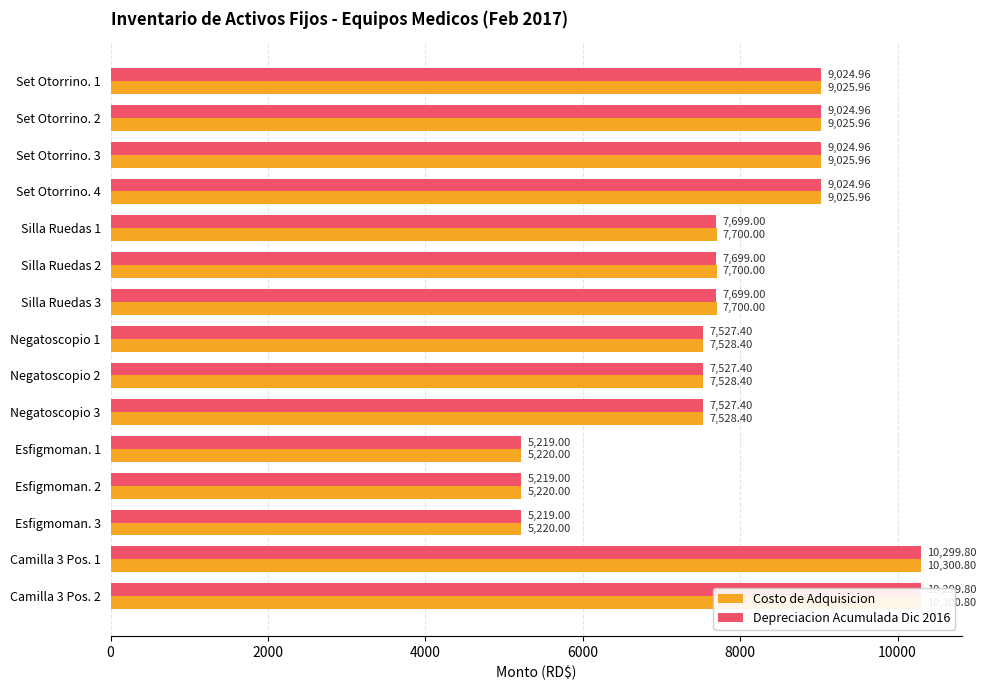

Rank the series by their maximum value, from lowest to highest.

Depreciacion Acumulada Dic 2016, Costo de Adquisicion